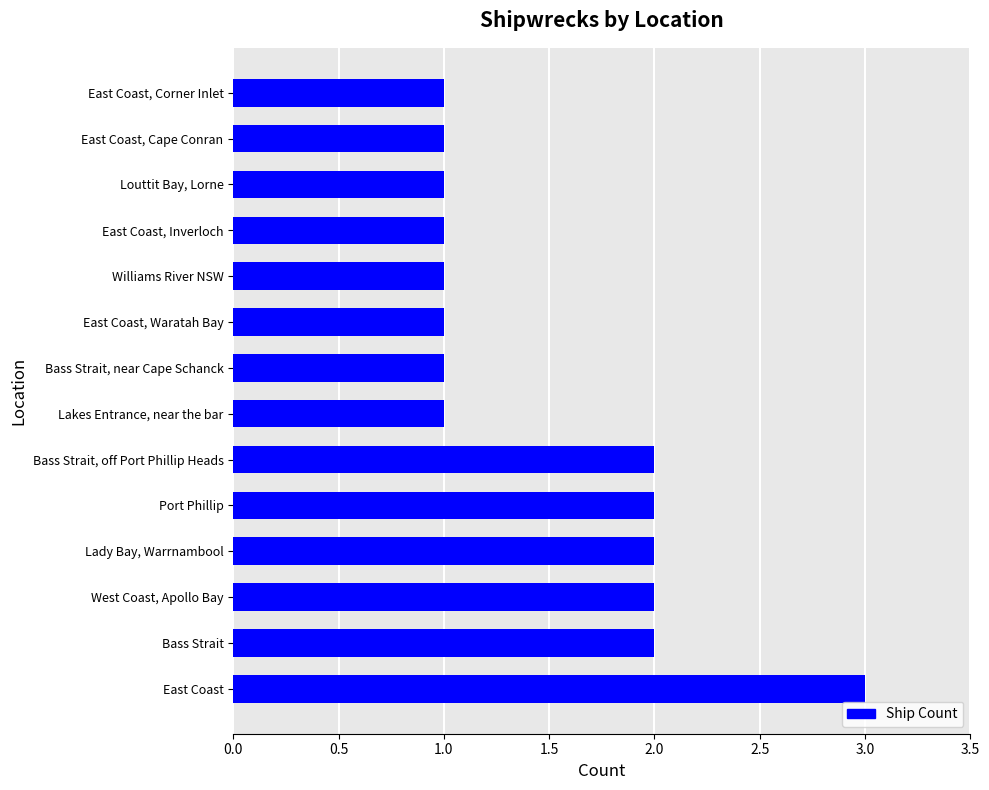

Between East Coast, Cape Conran and Lady Bay, Warrnambool, which is larger?

Lady Bay, Warrnambool